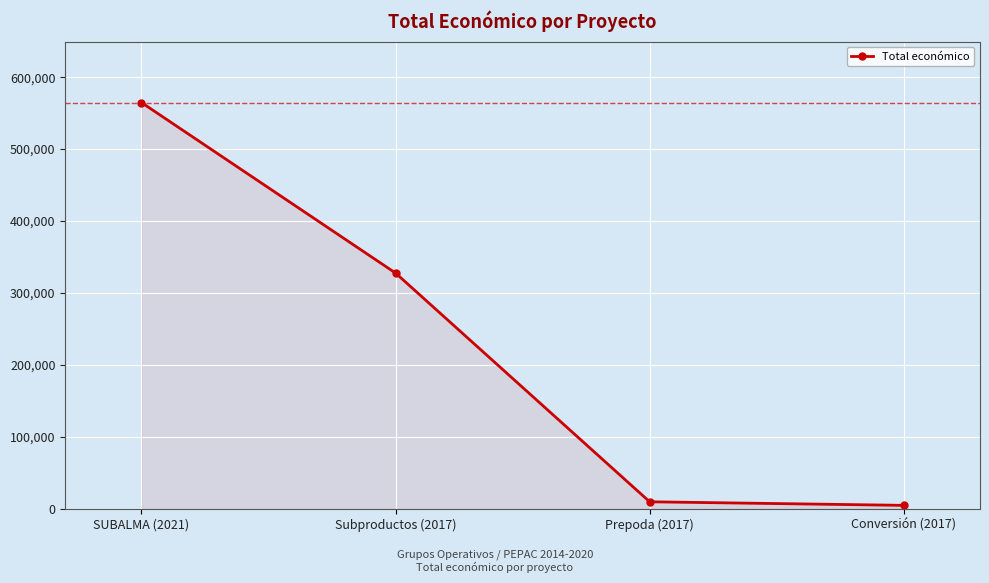

True or false: there are more than 0 points higher than both neighbors.

False